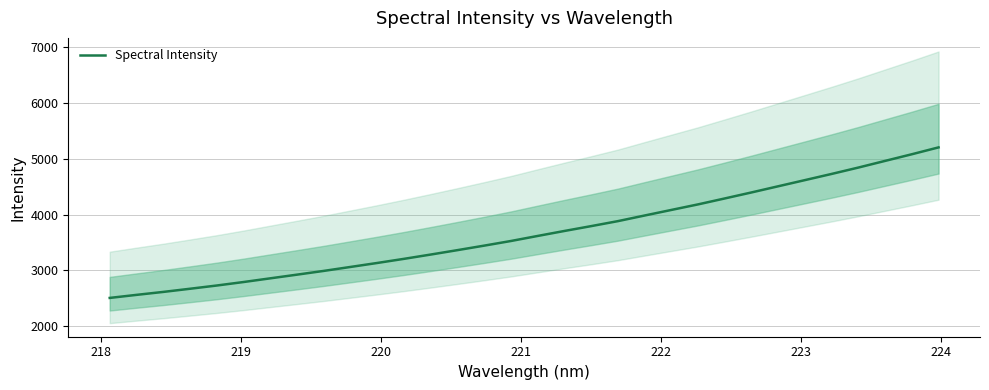

What is the minimum value for Spectral Intensity?

2507.4